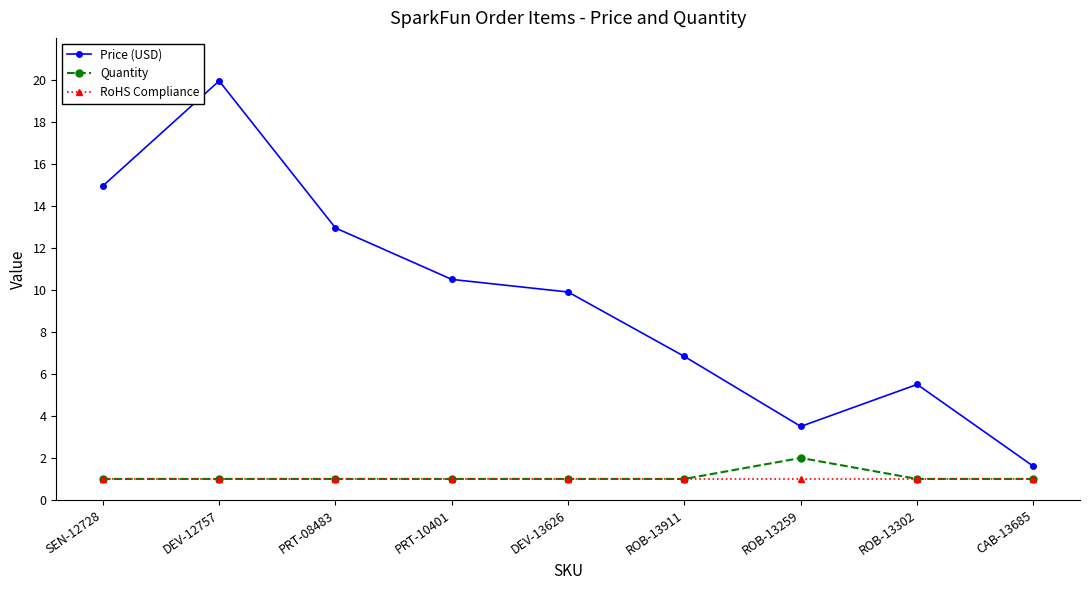

List the series in order of their peak value, lowest first.

RoHS Compliance, Quantity, Price (USD)